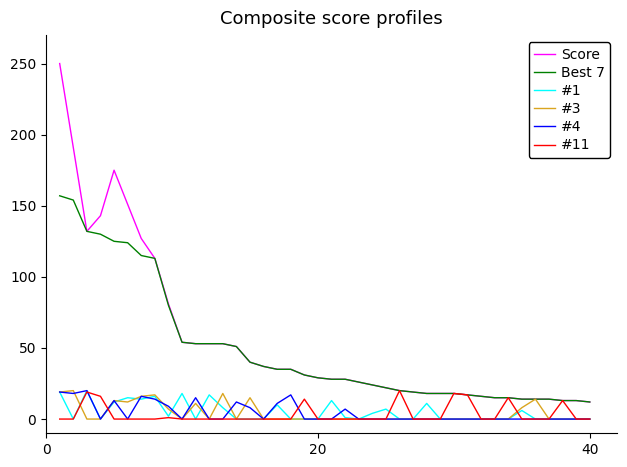

What is the lowest value of the Best 7 series?

12